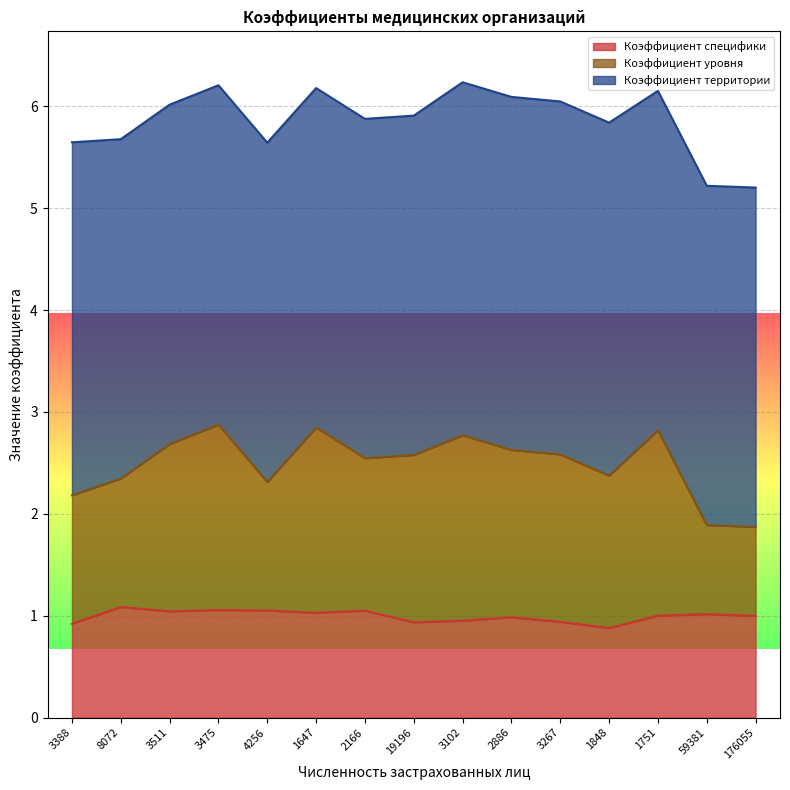

At how many categories does at least one series exceed 1?

15